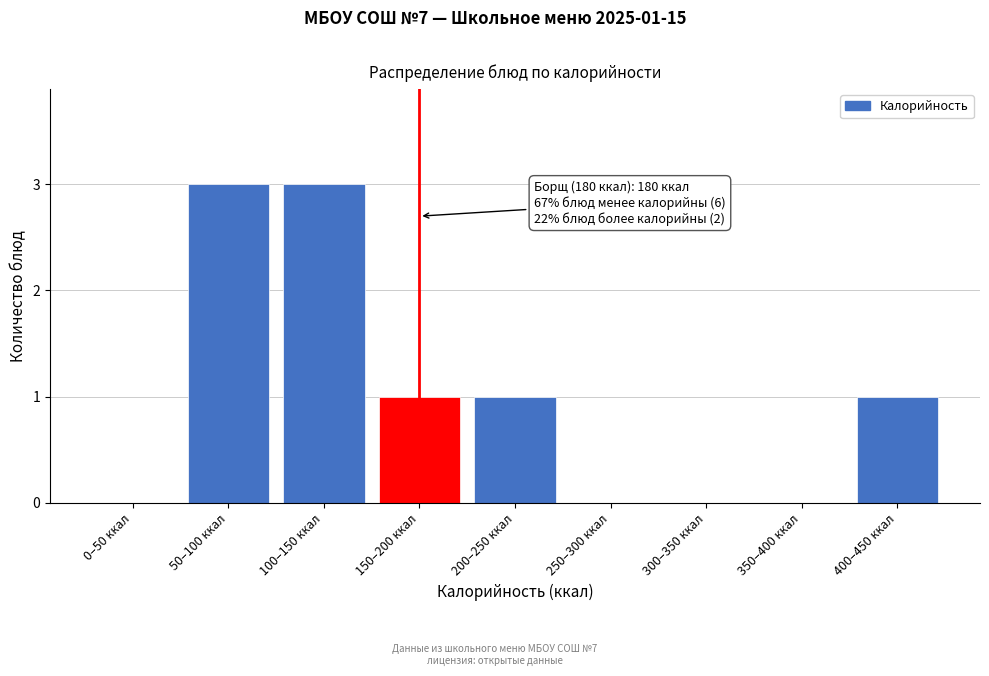

Reading left to right, what are all the values shown in this chart?

0–50 ккал=0	50–100 ккал=3	100–150 ккал=3	150–200 ккал=1	200–250 ккал=1	250–300 ккал=0	300–350 ккал=0	350–400 ккал=0	400–450 ккал=1